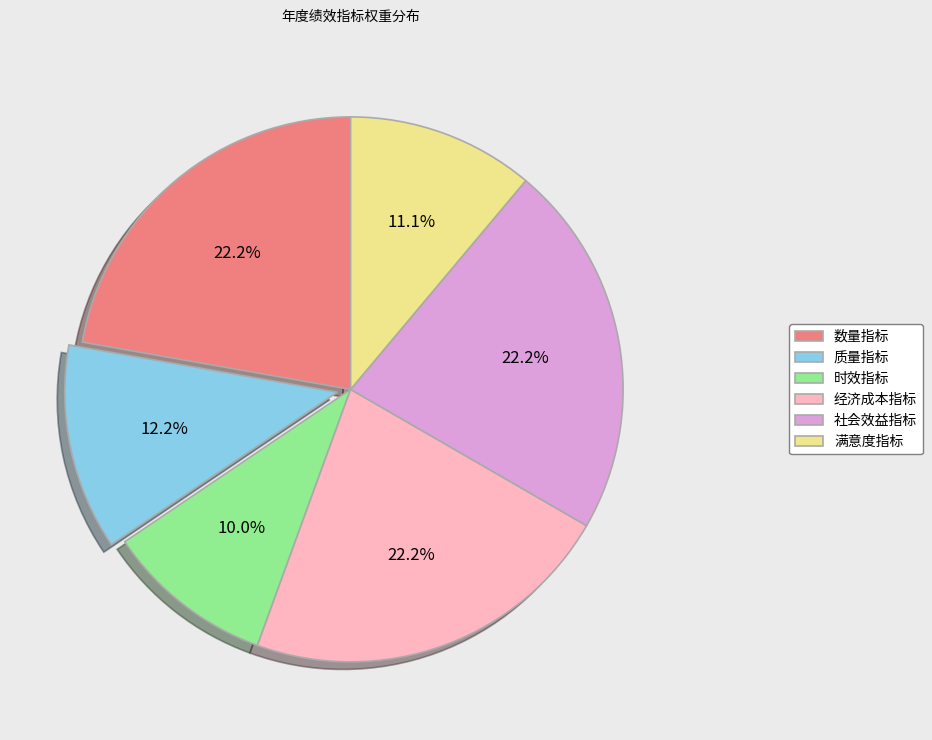

Which category has the smallest portion of the pie?

时效指标